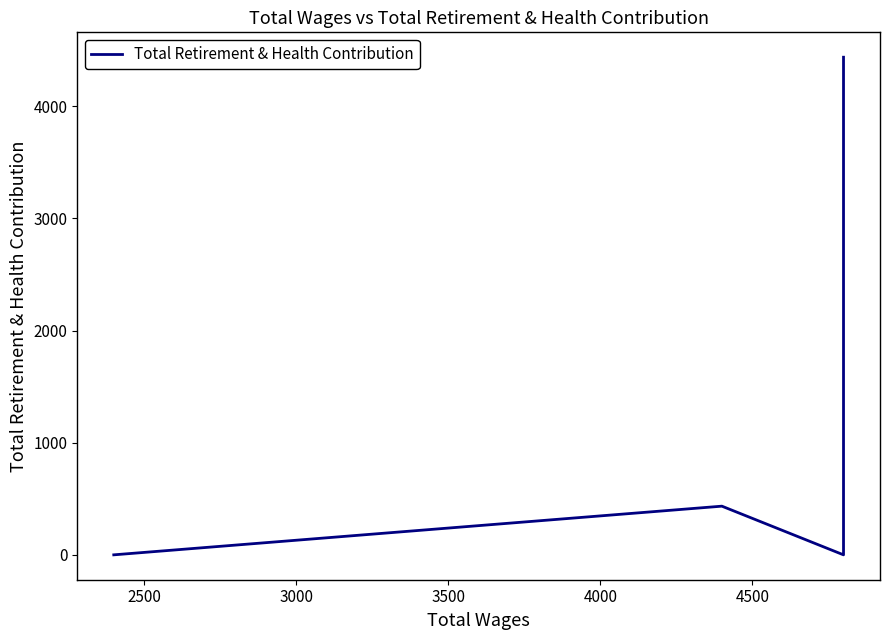

Reading left to right, list all the values displayed in this chart.

0	434	0	0	475	4437